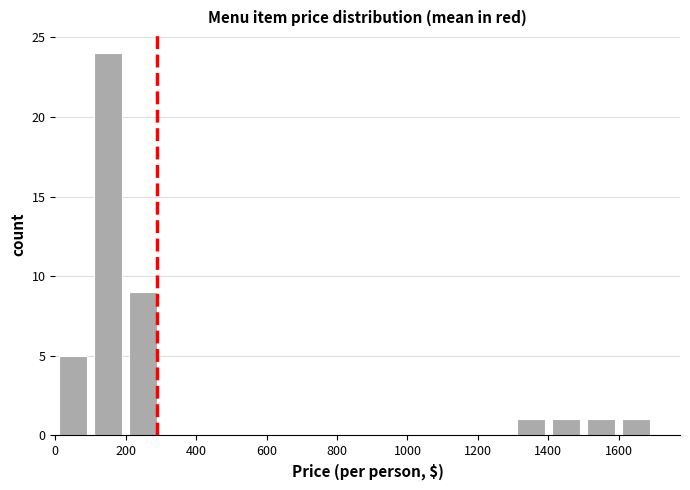

True or false: the data shows 0 at 0.

True